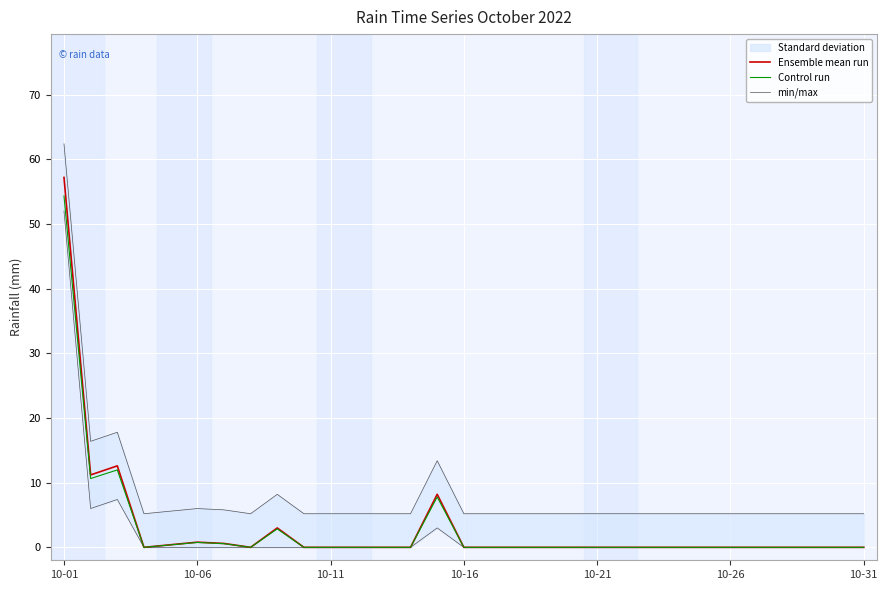

Which series has the widest spread of values?

Ensemble mean run